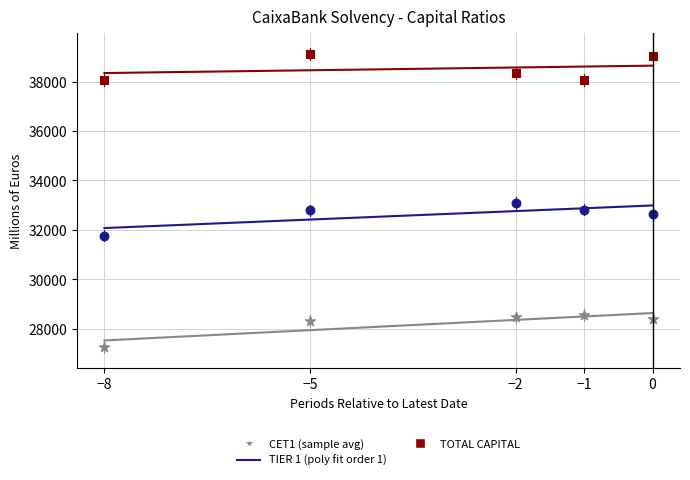

Across all data points, what is the range of X values (max minus min)?

8.0